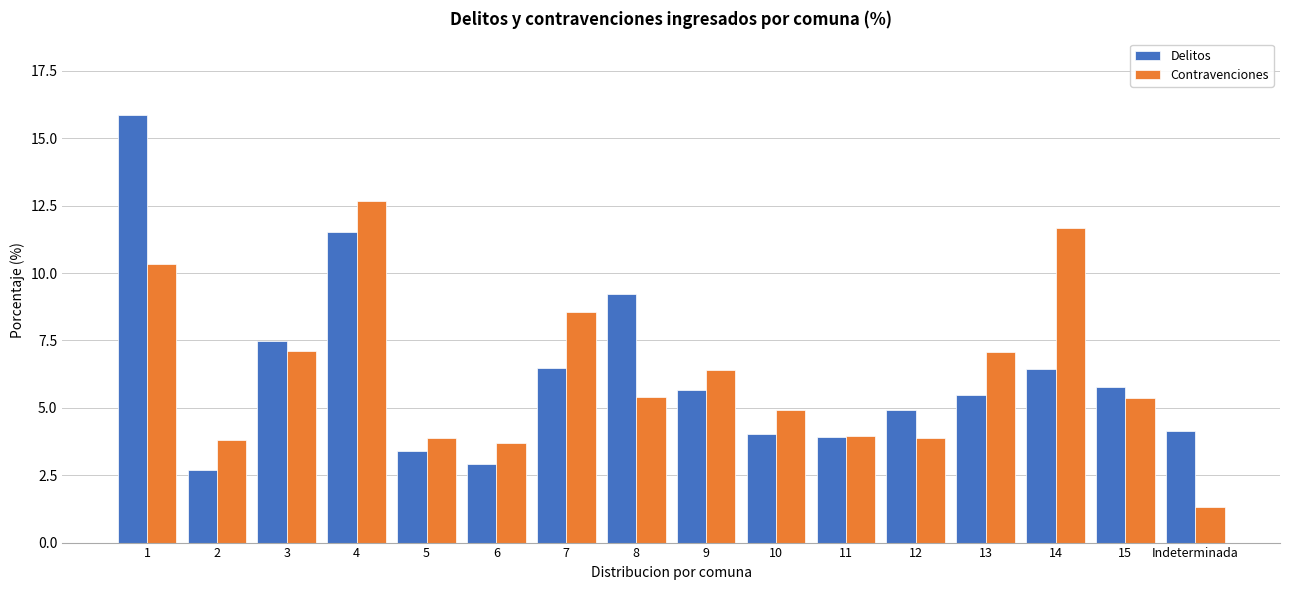

Where is Delitos nearest to the value 9?

8